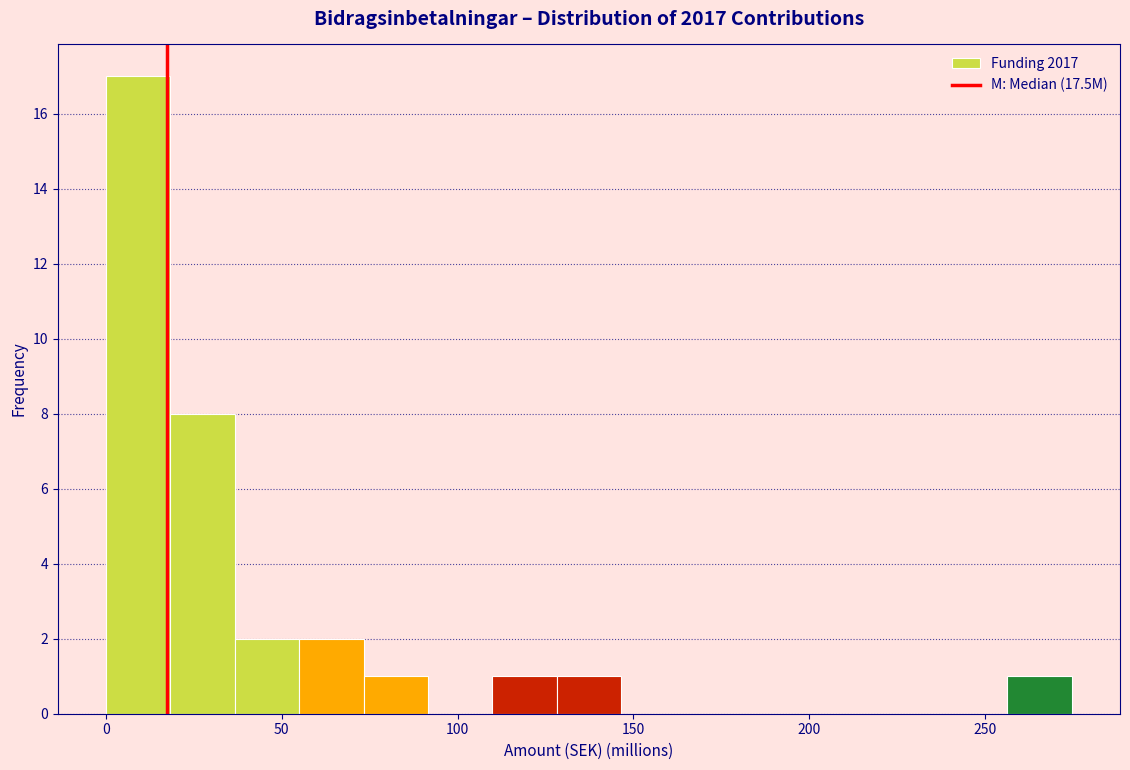

Around what value on the x-axis is the tallest bar? Give the approximate position of its centre, as read against the axis.

10